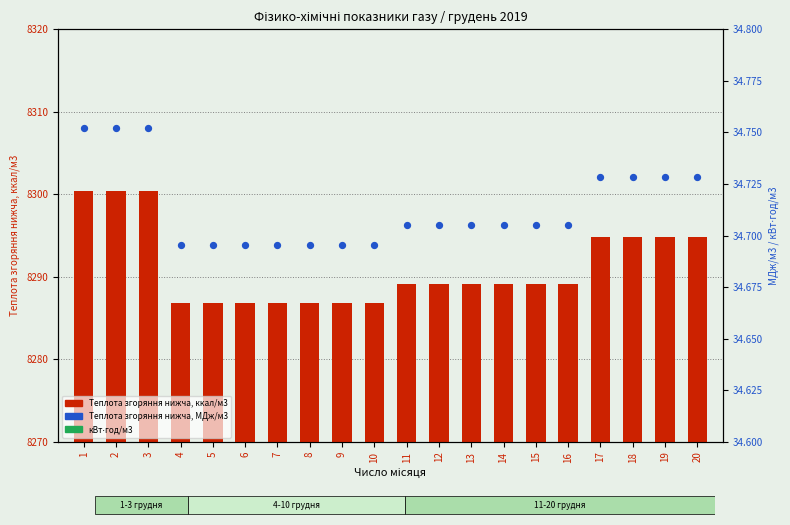

What are all the series names shown in the legend?

Теплота згоряння нижча, ккал/м3, Теплота згоряння нижча, МДж/м3, кВт⋅год/м3